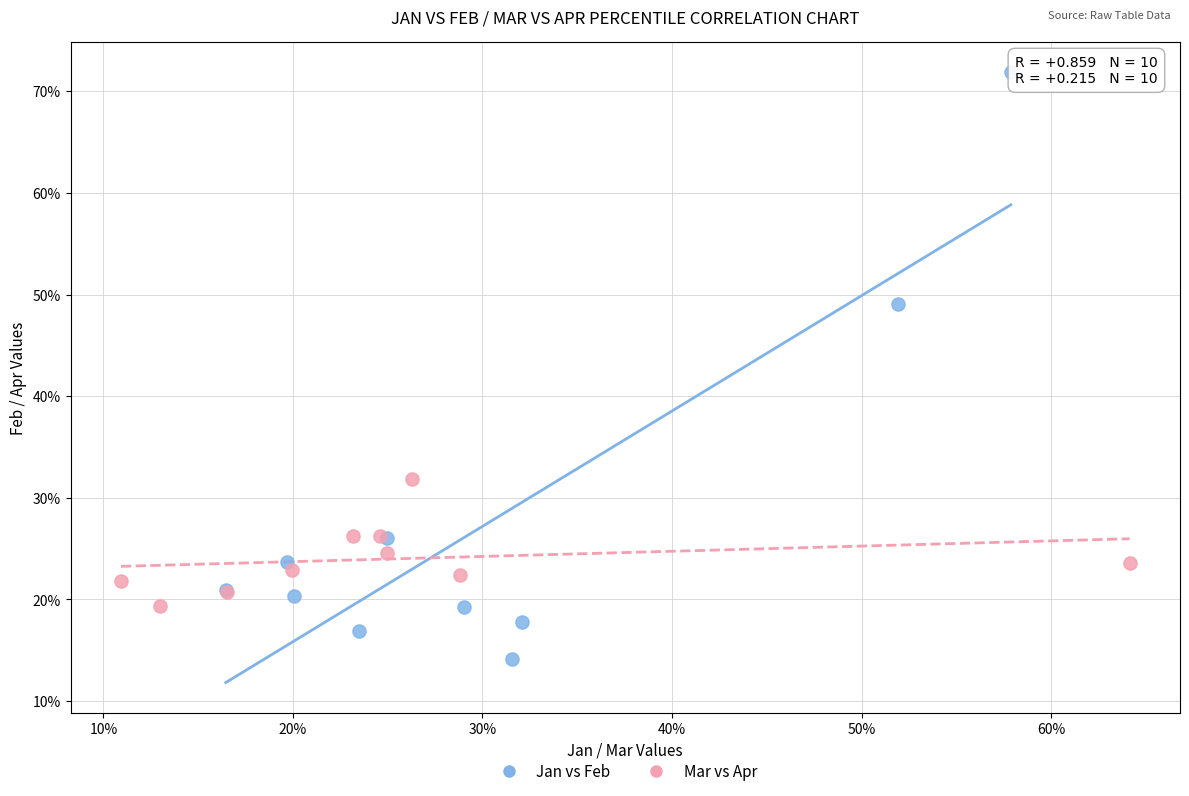

Which series contains the highest Y value?

Jan vs Feb